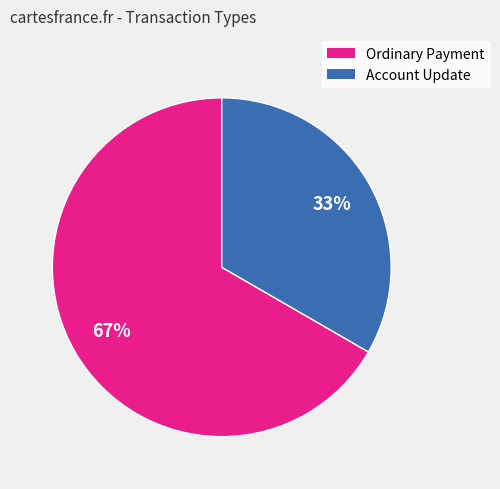

To the nearest percent, what is the average slice percentage?

50%